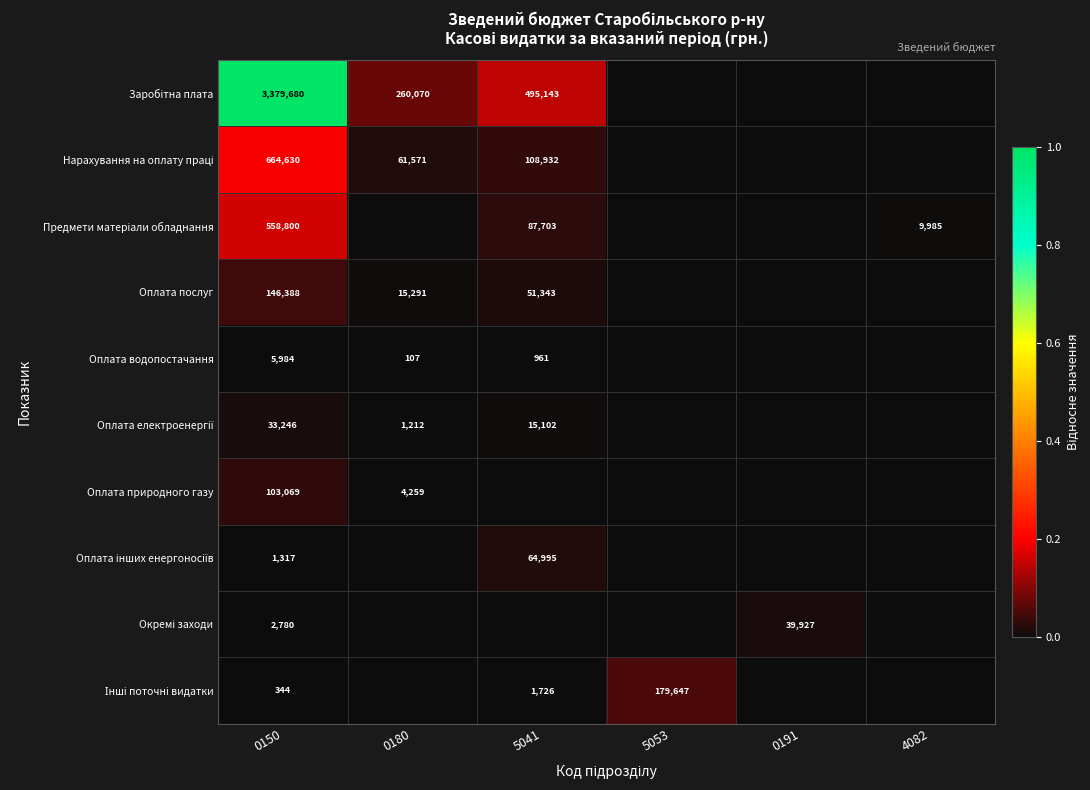

The value of Оплата водопостачання at 0150 is 10006. True or false?

False